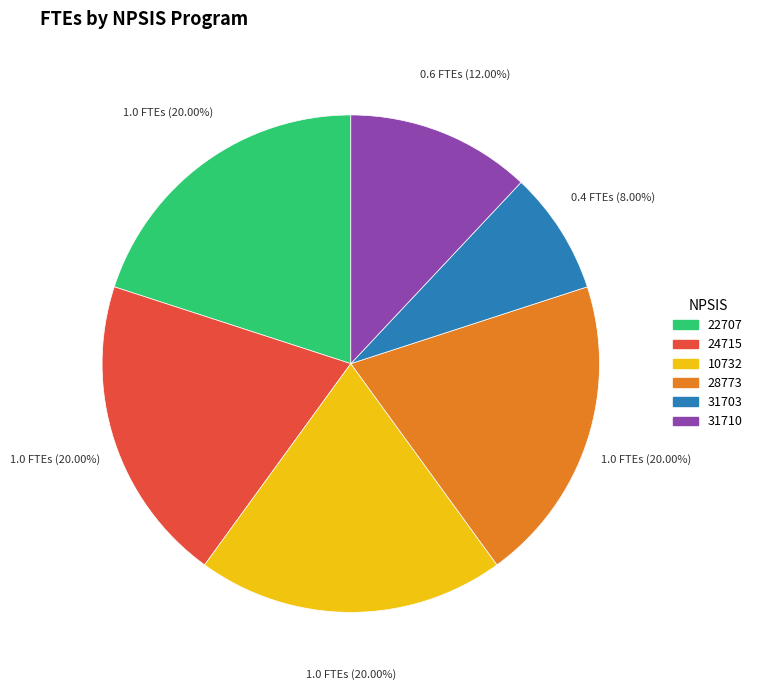

Does any single category account for the majority?

No